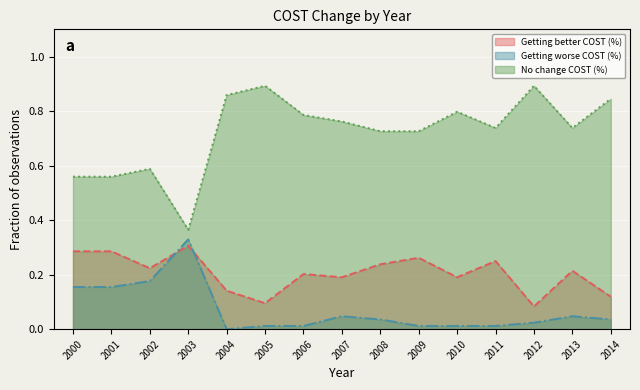

Where is the first local minimum for No change COST (%)?

2003